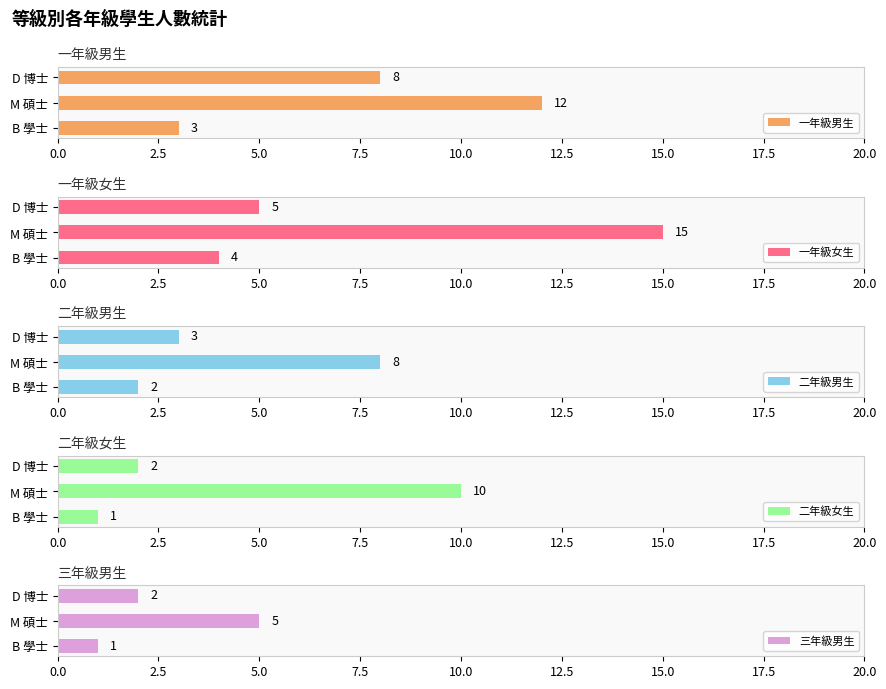

What is the average value of the 三年級男生 series?

3